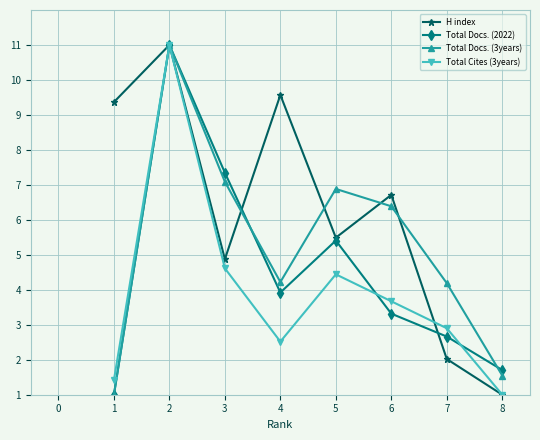

What is the value of the Total Docs. (2022) point at the 3rd from the left?

7.3